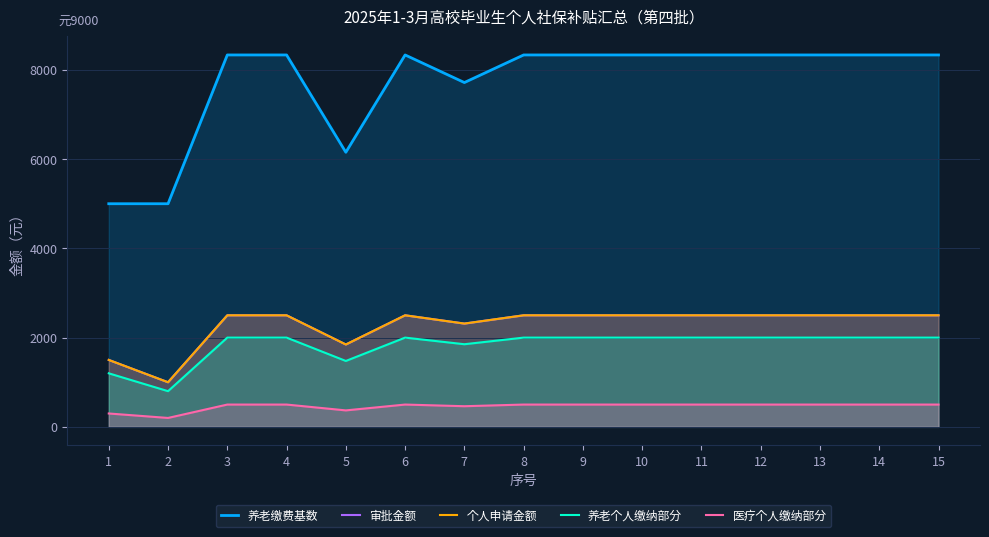

Read the 医疗个人缴纳部分 value at 7.

462.8